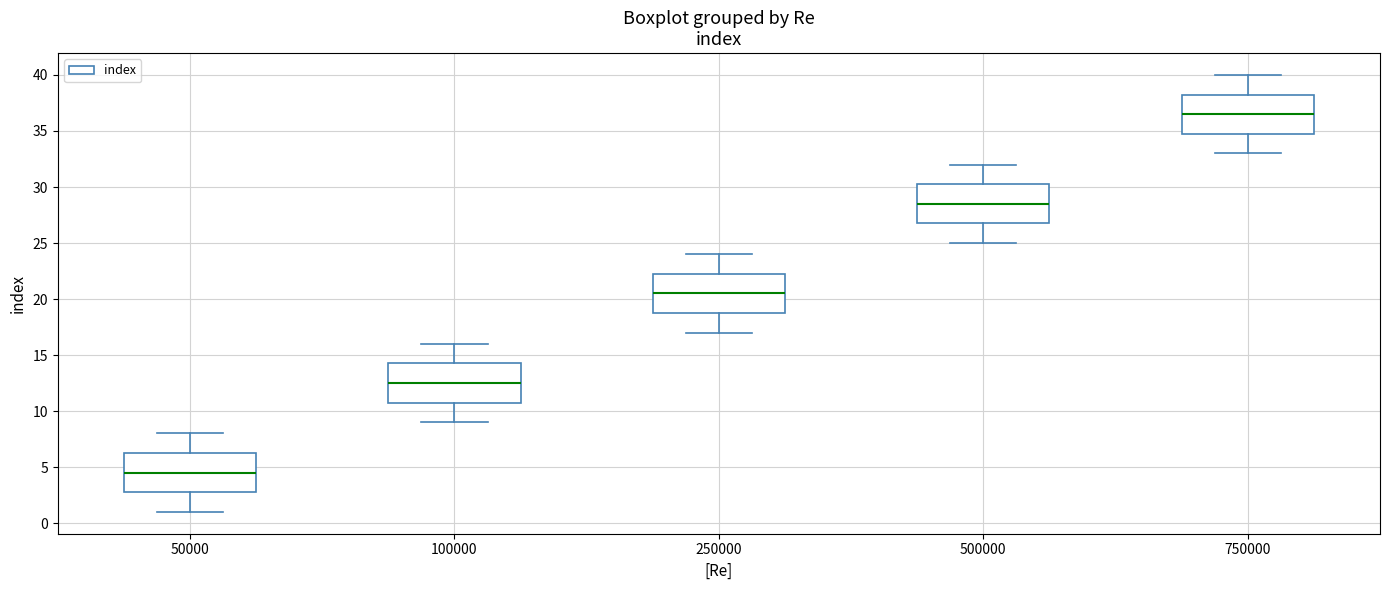

Where does the upper whisker of the box at x = 100000 end on the y-axis? The values are not printed on the chart, so give them approximately, as read against the axis.

16.0